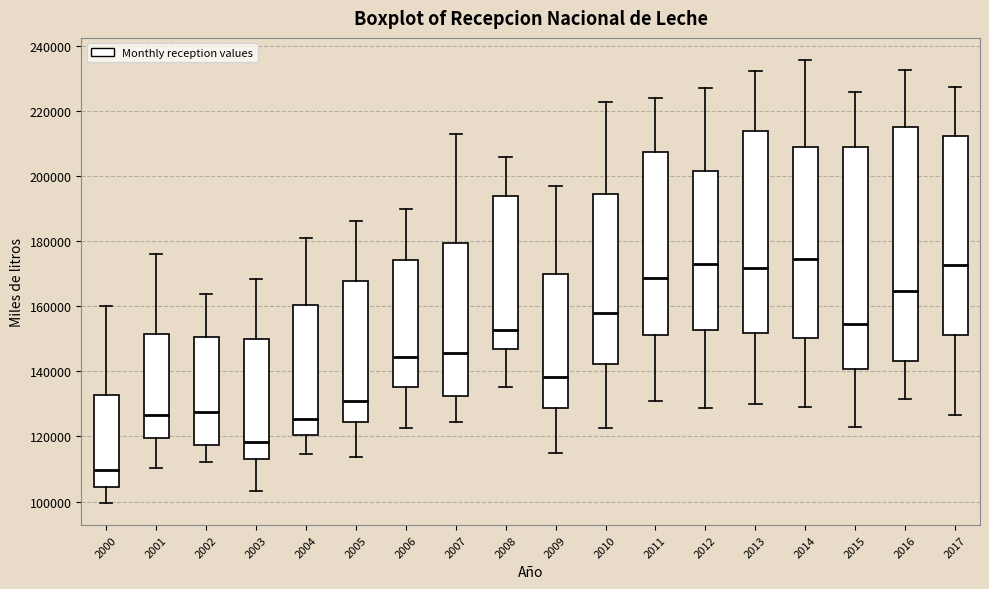

Reading left to right, transcribe this box plot: for each box, give where its median line is, the range the box spans, and where its two whiskers end, as read against the y-axis. The values are not printed on the chart, so give them approximately, as read against the axis.

2000: median 110000, box 104000 to 132000, whiskers 100000 to 160000
2001: median 126000, box 120000 to 152000, whiskers 110000 to 176000
2002: median 128000, box 118000 to 150000, whiskers 112000 to 164000
2003: median 118000, box 112000 to 150000, whiskers 104000 to 168000
2004: median 126000, box 120000 to 160000, whiskers 114000 to 182000
2005: median 132000, box 124000 to 168000, whiskers 114000 to 186000
2006: median 144000, box 136000 to 174000, whiskers 122000 to 190000
2007: median 146000, box 132000 to 180000, whiskers 124000 to 214000
2008: median 152000, box 146000 to 194000, whiskers 136000 to 206000
2009: median 138000, box 128000 to 170000, whiskers 114000 to 198000
2010: median 158000, box 142000 to 194000, whiskers 122000 to 222000
2011: median 168000, box 152000 to 208000, whiskers 130000 to 224000
2012: median 174000, box 152000 to 202000, whiskers 128000 to 228000
2013: median 172000, box 152000 to 214000, whiskers 130000 to 232000
2014: median 174000, box 150000 to 210000, whiskers 130000 to 236000
2015: median 154000, box 140000 to 208000, whiskers 122000 to 226000
2016: median 164000, box 144000 to 216000, whiskers 132000 to 232000
2017: median 172000, box 152000 to 212000, whiskers 126000 to 228000